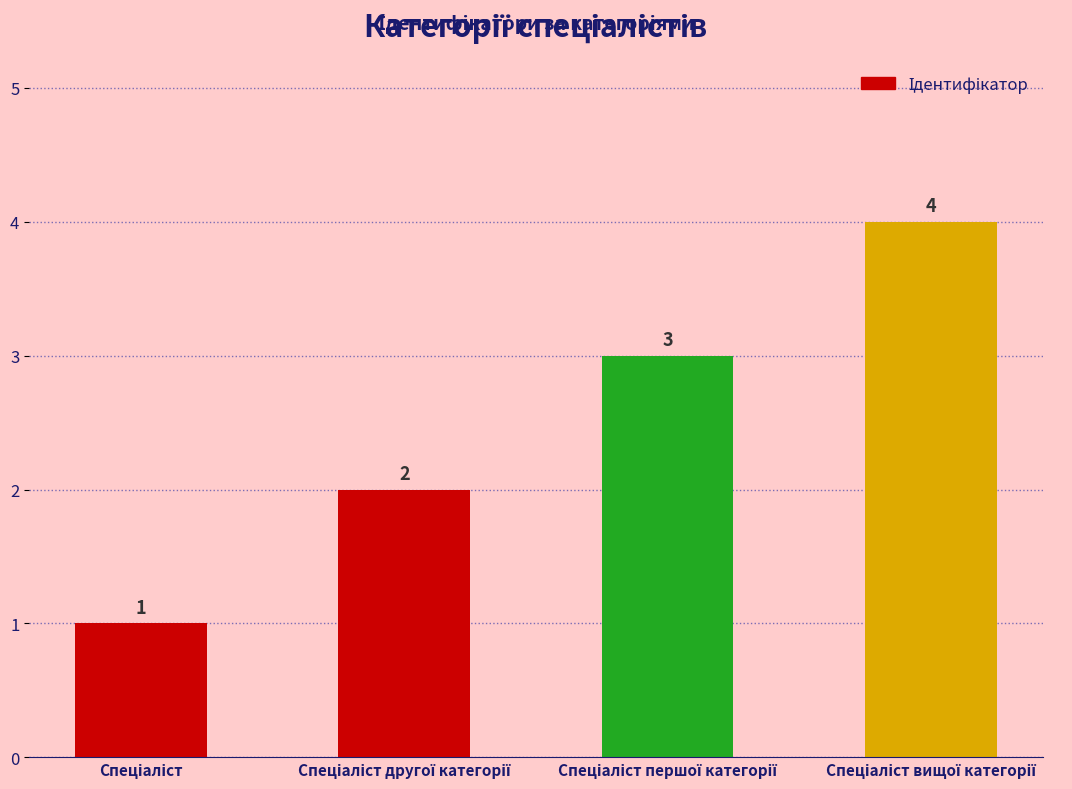

What is the difference between the maximum and minimum values?

3